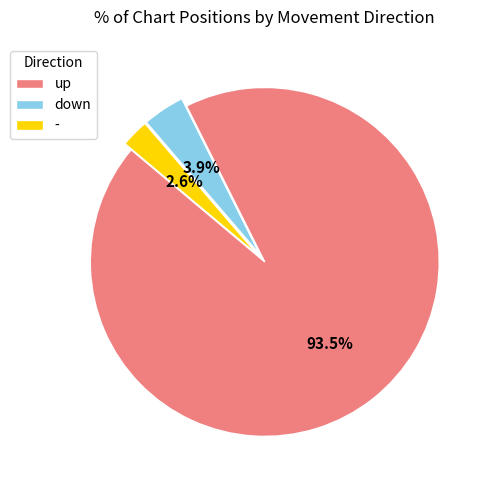

What percentage is NOT represented by up?

6.5%